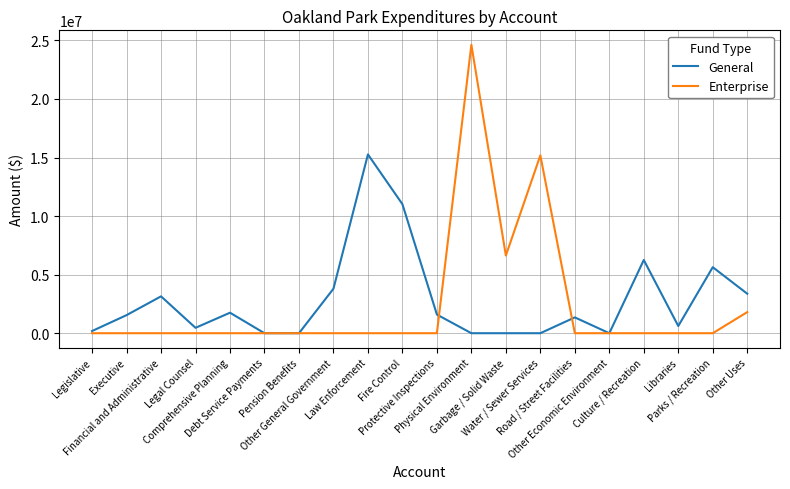

What is the spread (max minus min) of values at Legislative?

186008